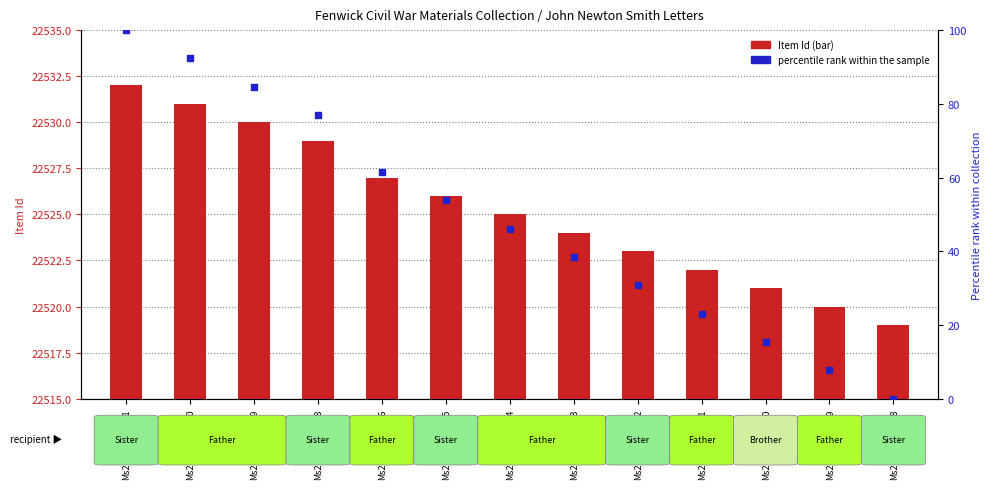

Which series has the largest Y range (max minus min)?

percentile rank within the sample